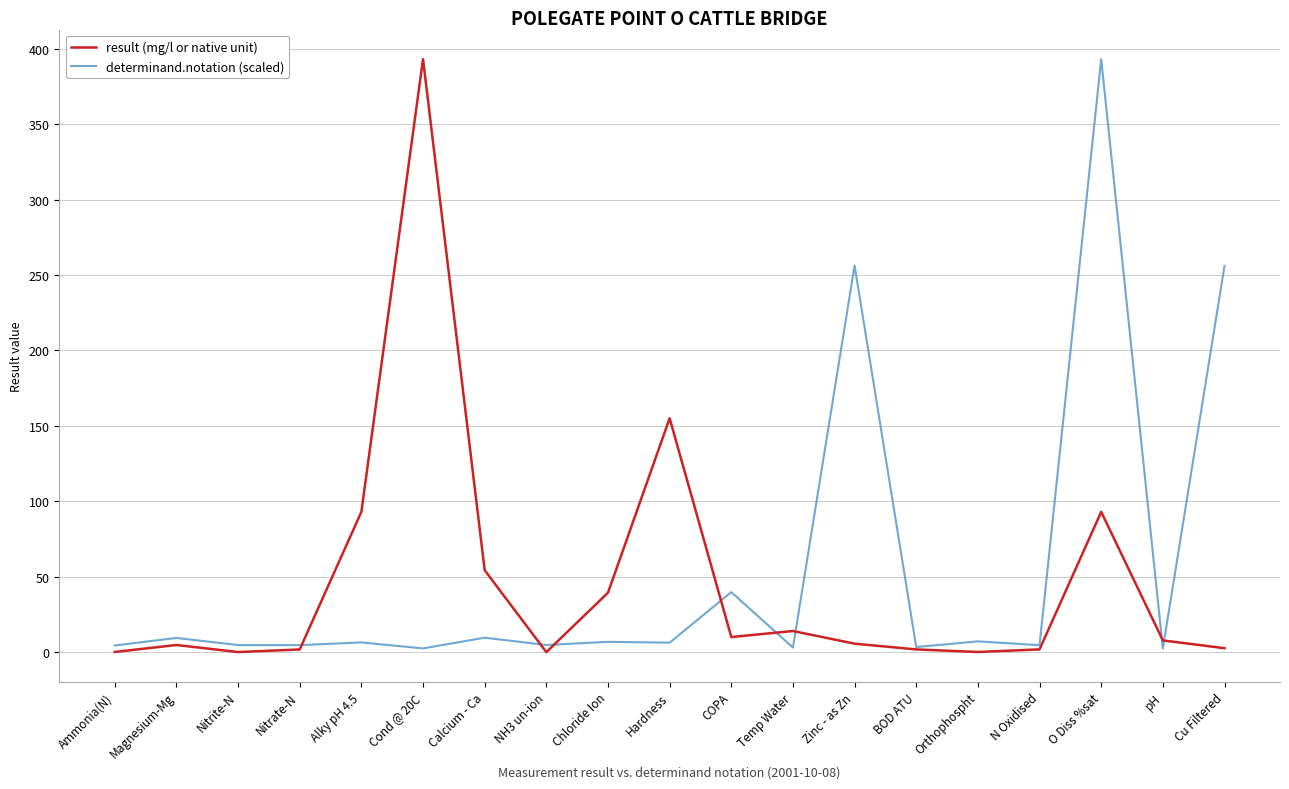

What are all the series names shown in the legend?

result (mg/l or native unit), determinand.notation (scaled)